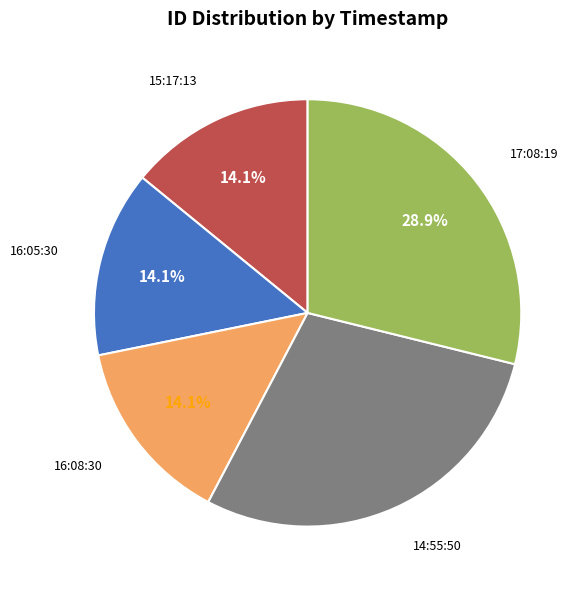

Is there any slice that represents more than half of the pie?

No